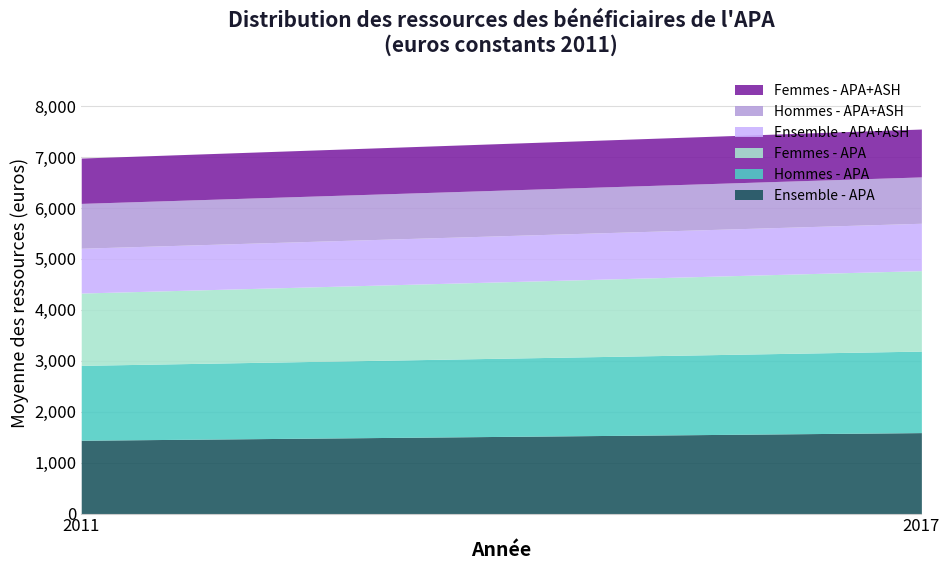

What is the lowest value of the Hommes - APA+ASH series?

880